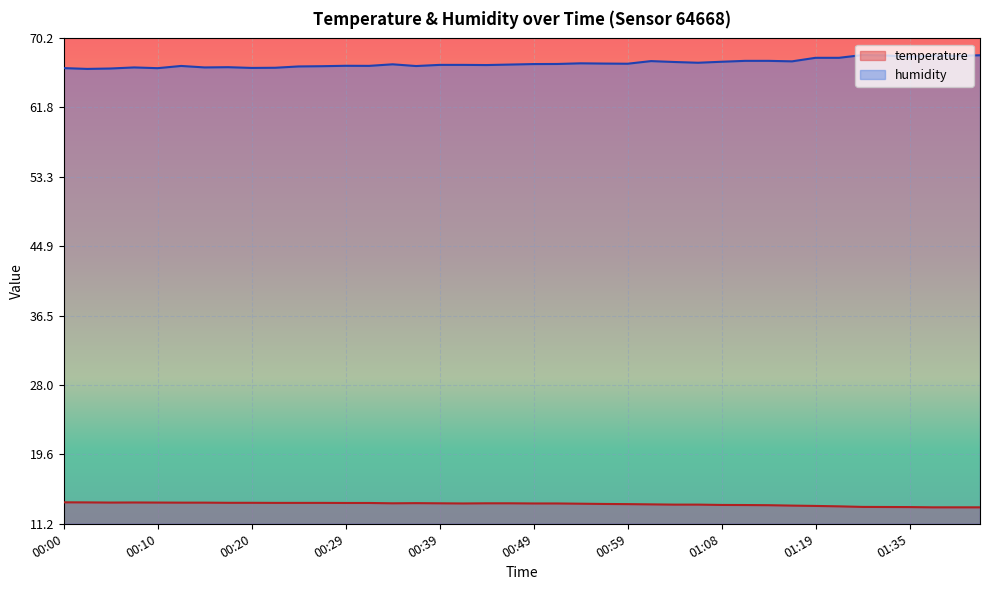

What value does the temperature series have at 01:01?

13.5